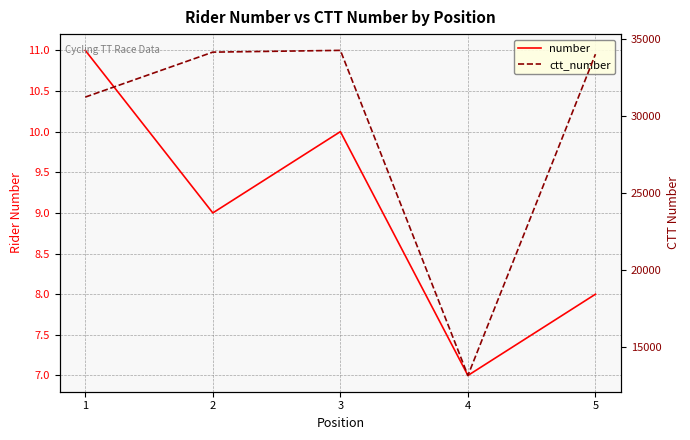

What is the minimum value for ctt_number?

13136